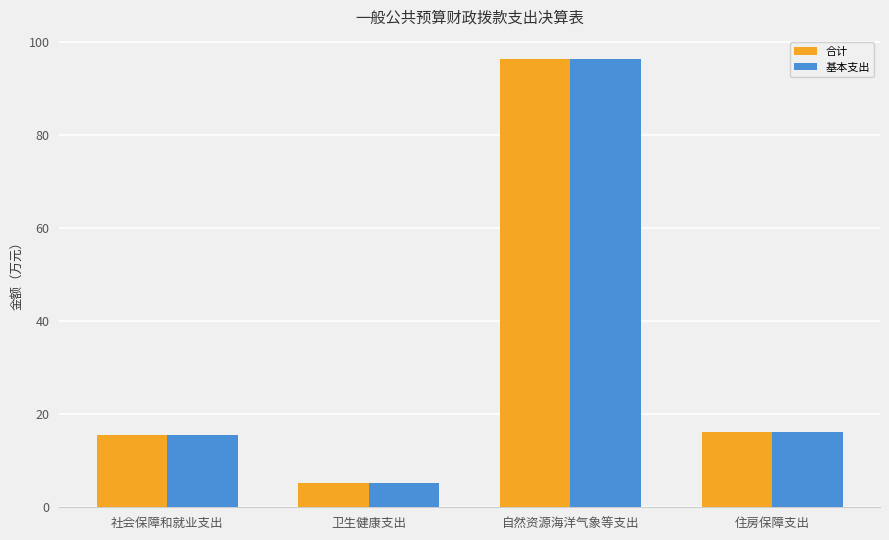

What is the difference between the second highest and minimum values in the 合计 series?

11.0